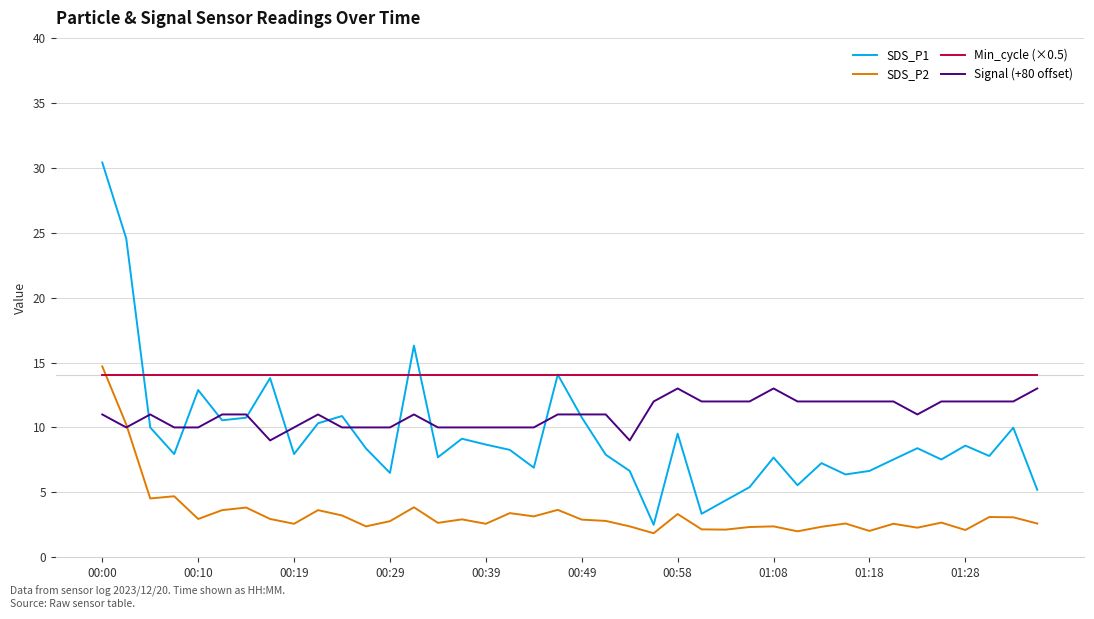

What is the minimum value for SDS_P2?

1.9